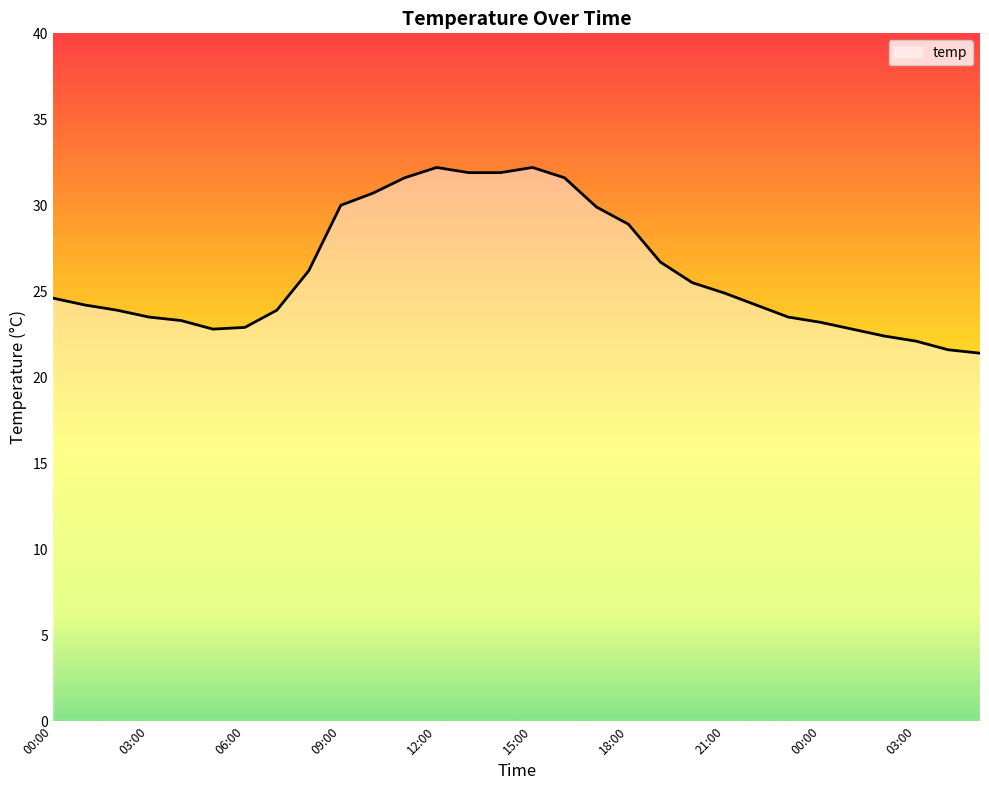

What is the difference between the maximum and minimum values?

10.8